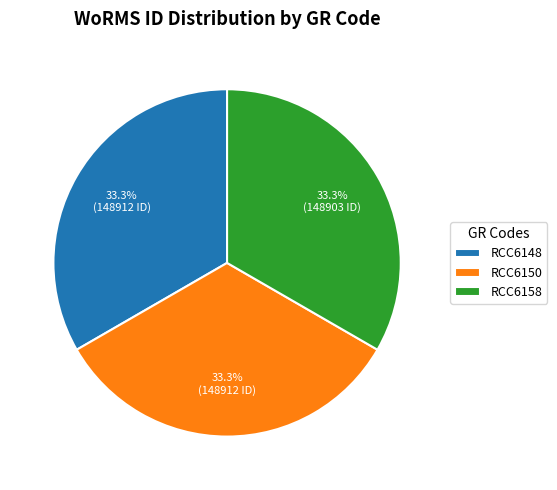

How much of the chart is everything except RCC6148?

66.7%